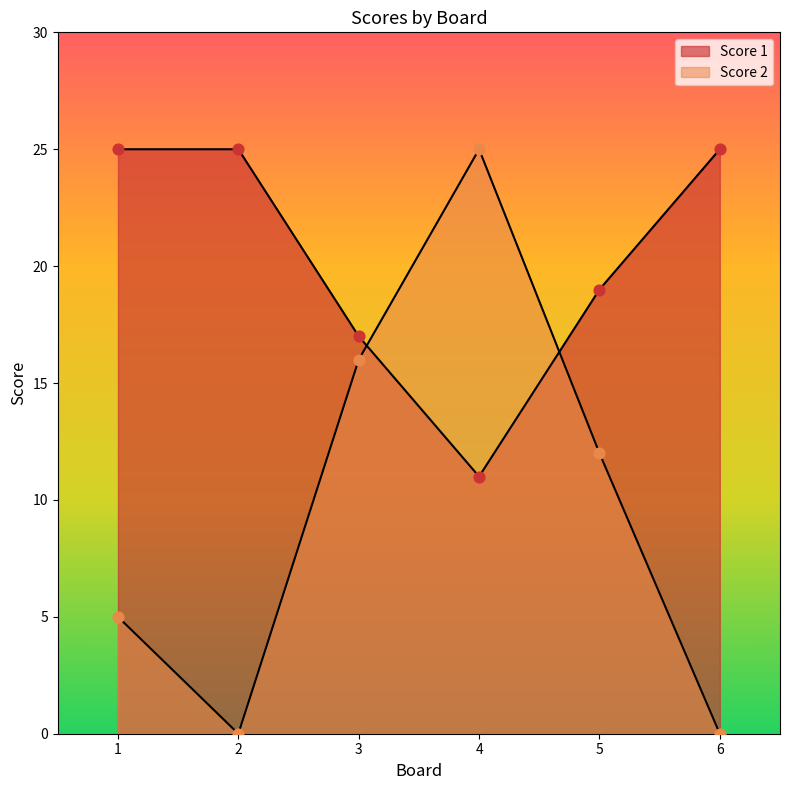

Which series has the largest total across all categories?

Score 1